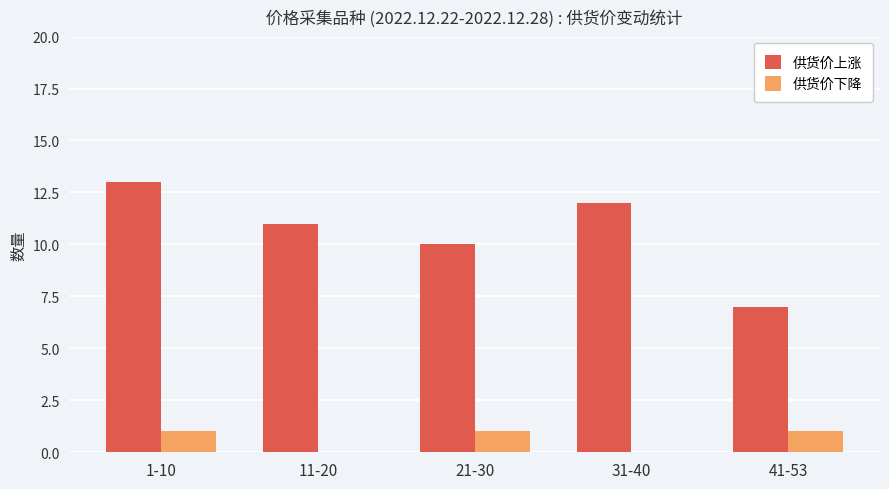

At which label does 供货价上涨 reach its peak?

1-10